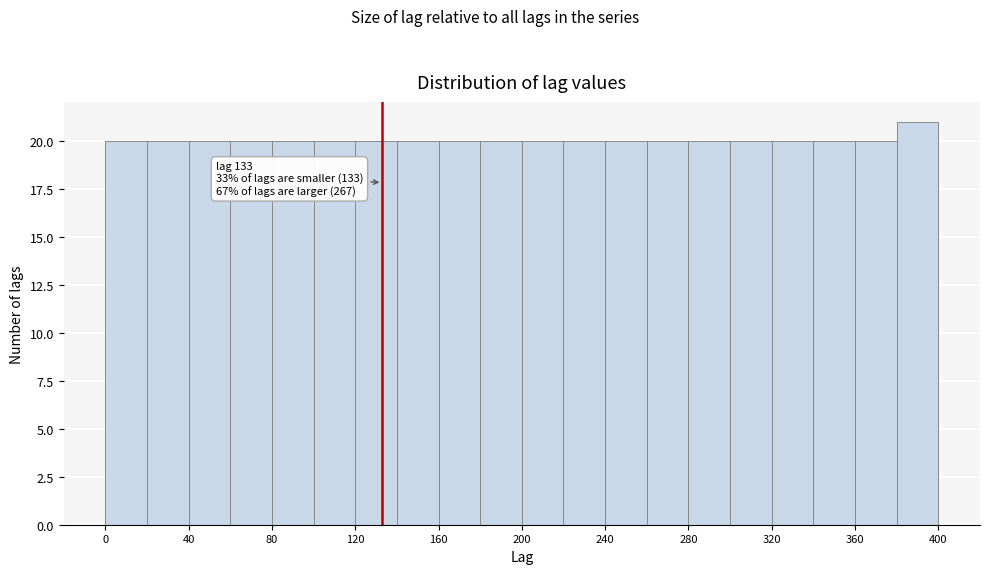

Over which range of the x-axis is the bar tallest?

380 to 400